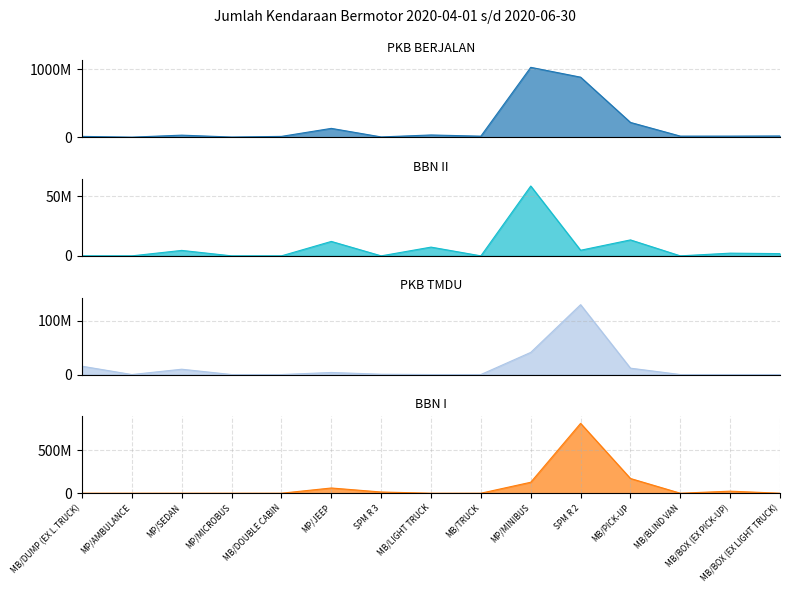

Rank the series at MB/BOX (EX PICK-UP) from highest to lowest value.

BBN I, PKB BERJALAN, BBN II, PKB TMDU